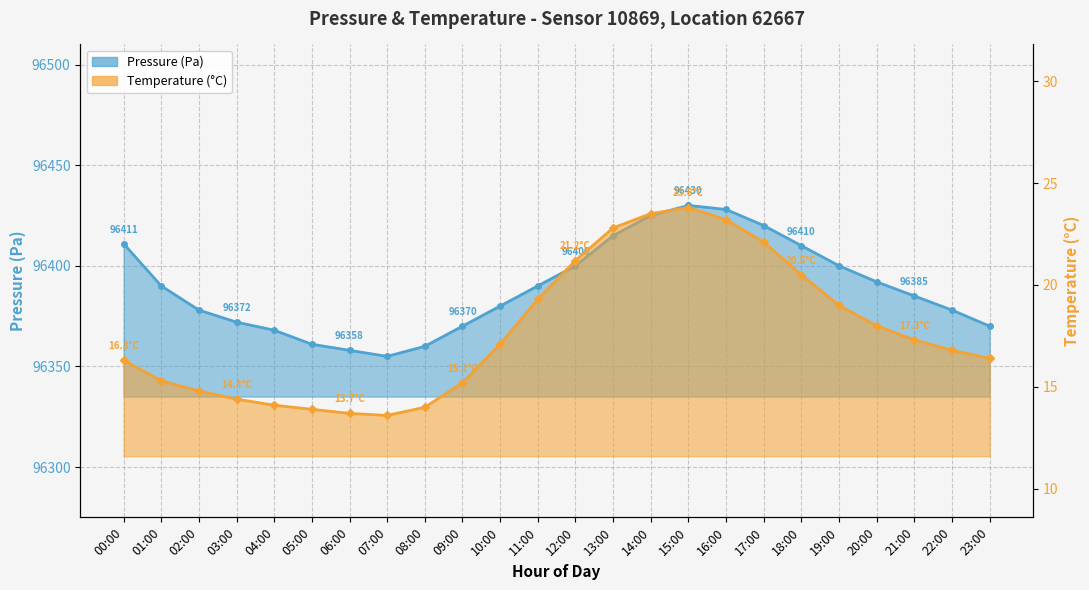

Is the value of temperature at 14:00 greater than the value of pressure at 16:00?

No